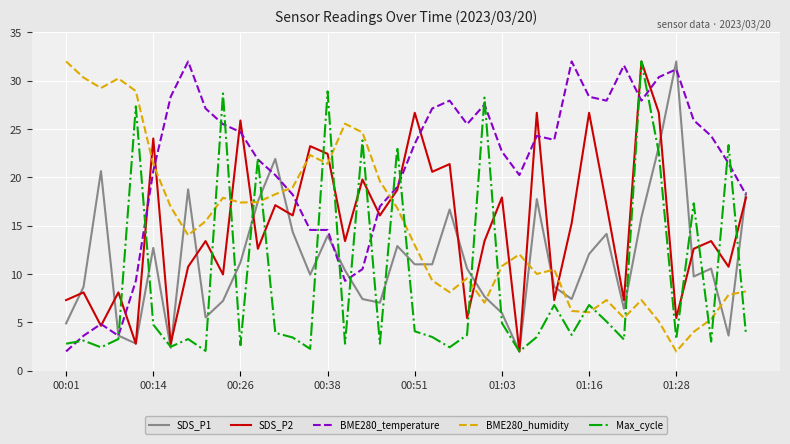

True or false: Max_cycle and BME280_humidity intersect in this chart.

True